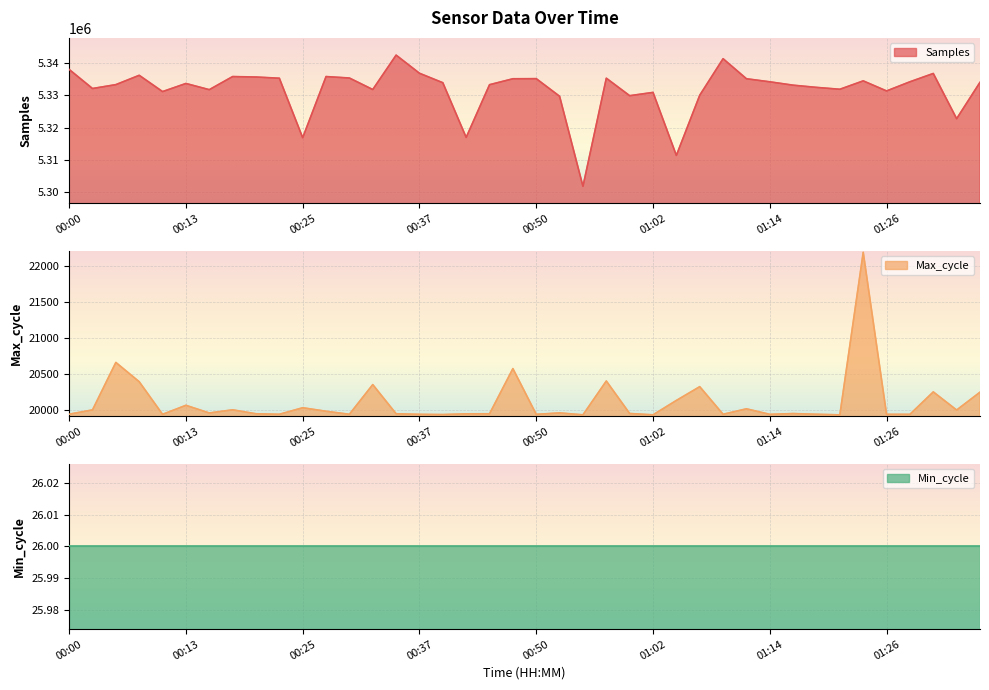

What is the highest value of the Samples series?

5342436